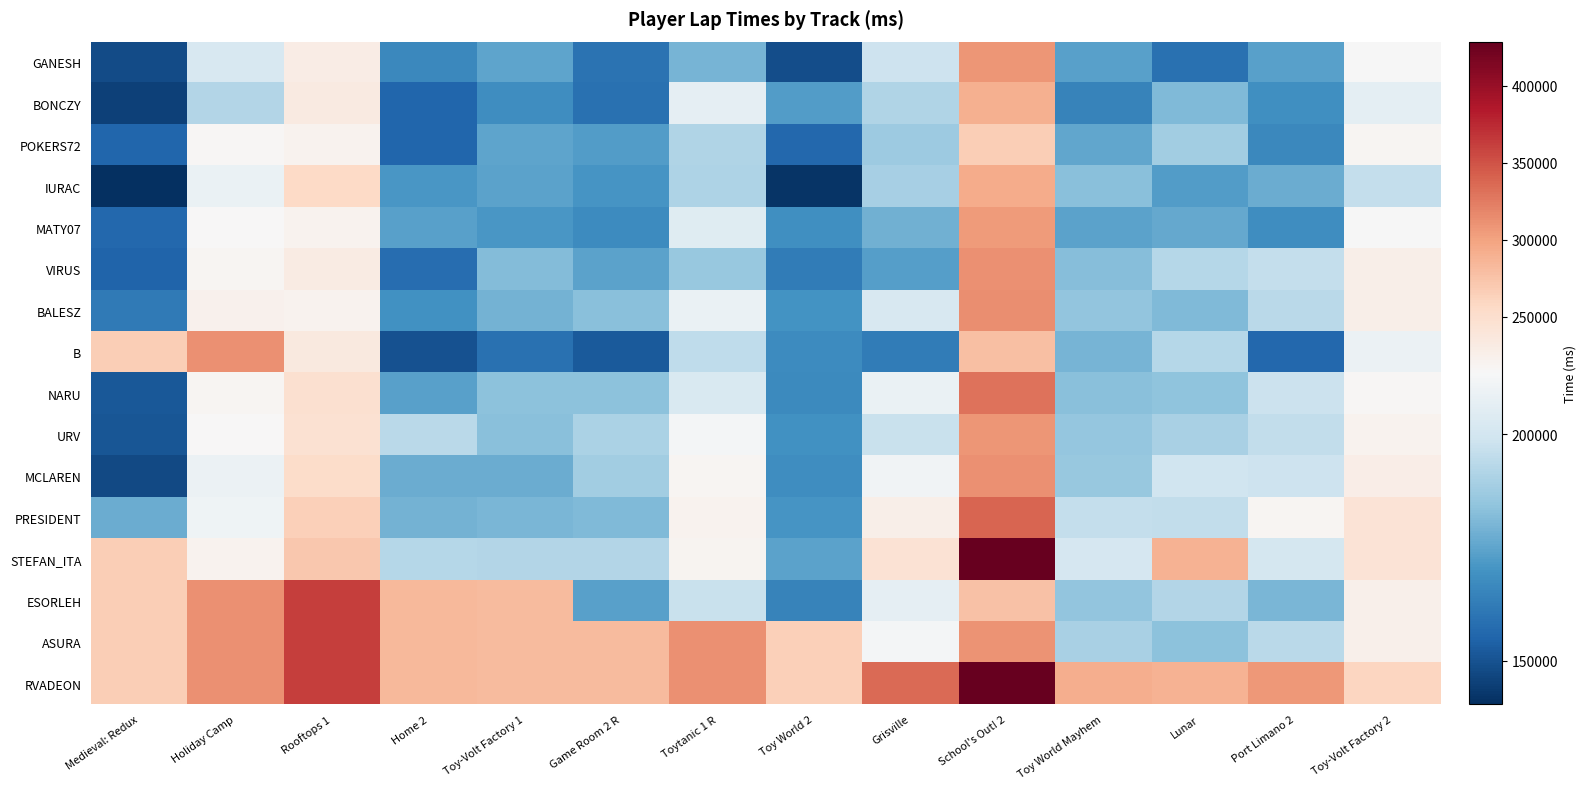

What is the spread (max minus min) of values at Toy-Volt Factory 1?

122883